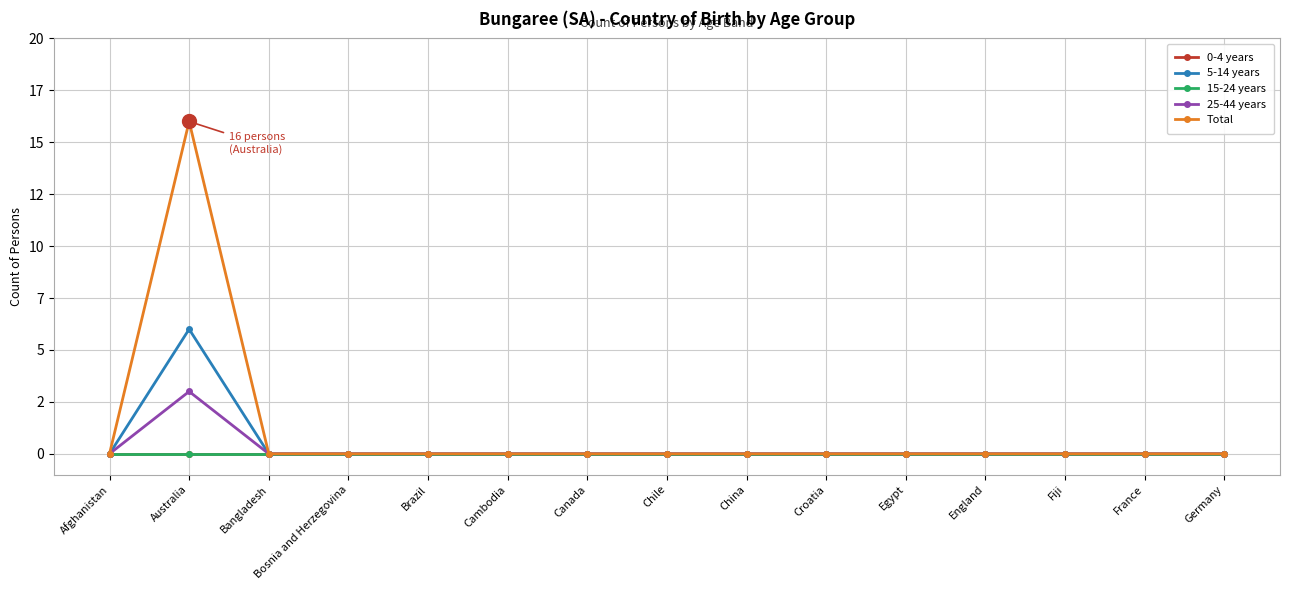

What position from the left is Bangladesh?

3